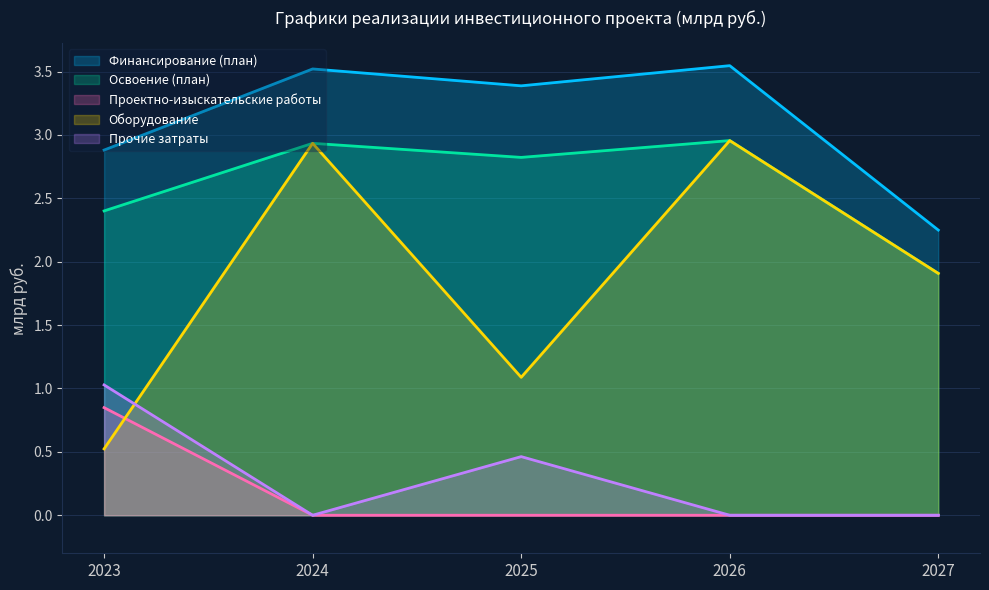

What is the sum of the Оборудование values at 2025 and 2024?

4.0